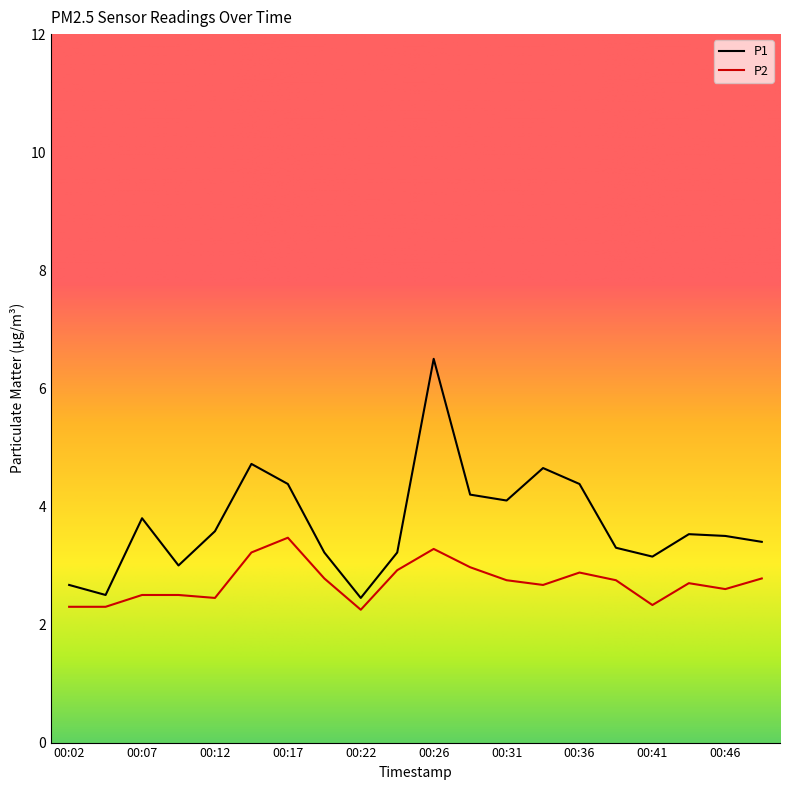

Which series has the widest spread of values?

P1